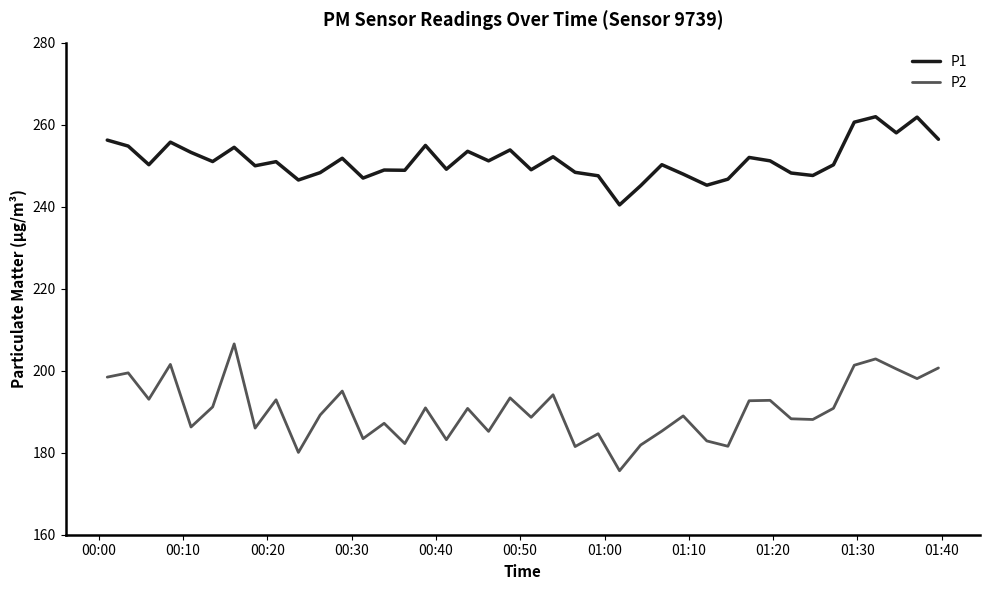

How many lines are shown in the chart?

2